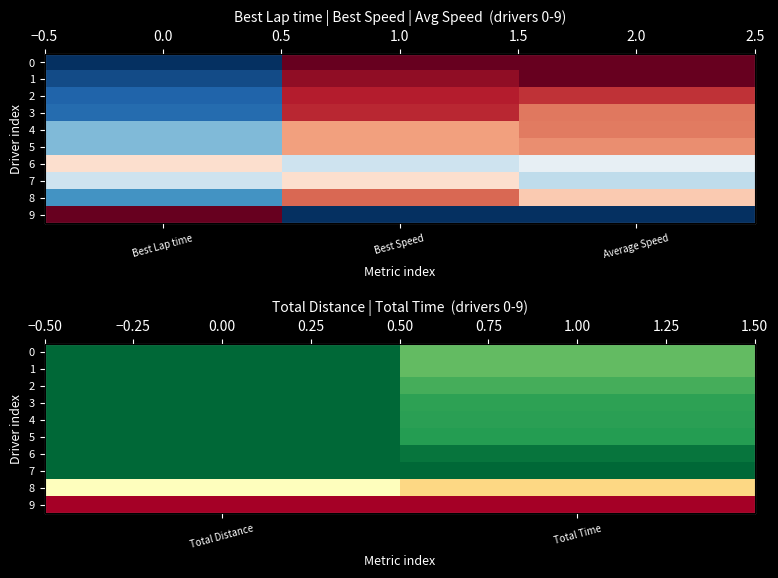

At Total Distance, list the series in order from smallest to largest.

9, 8, 0, 1, 2, 3, 4, 5, 6, 7